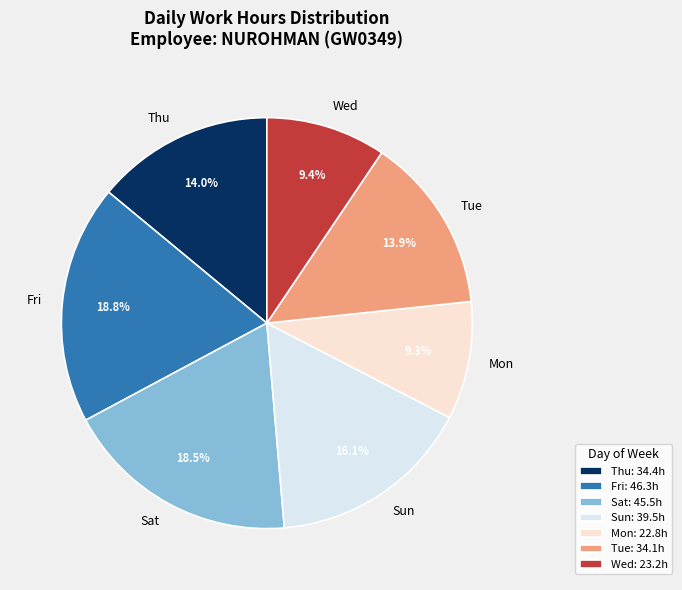

Does any single category account for the majority?

No